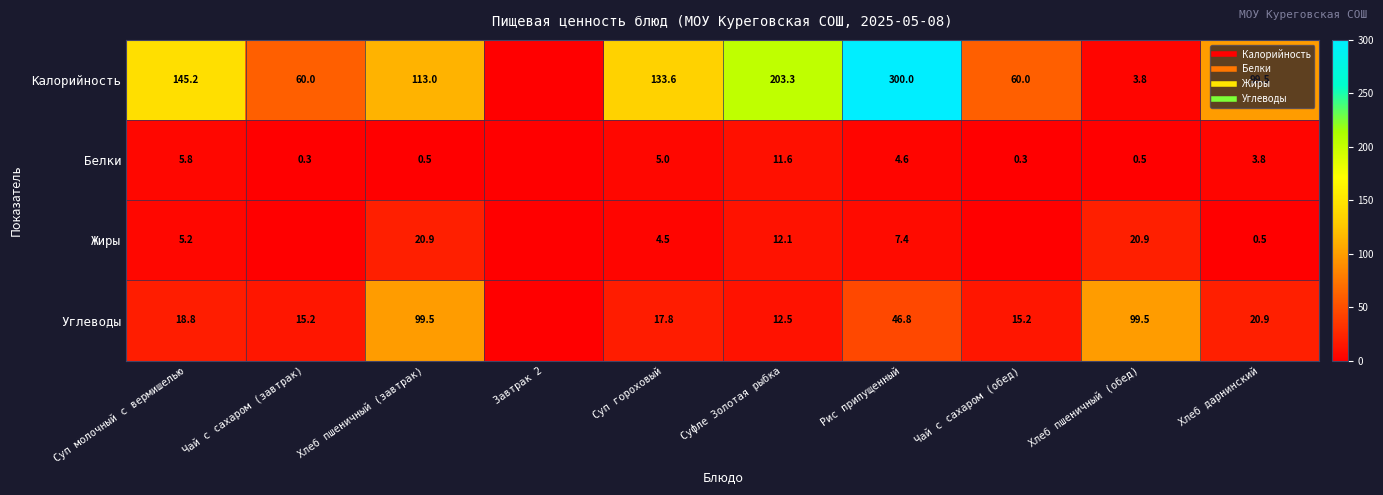

What is the average value of the Углеводы series?

34.6